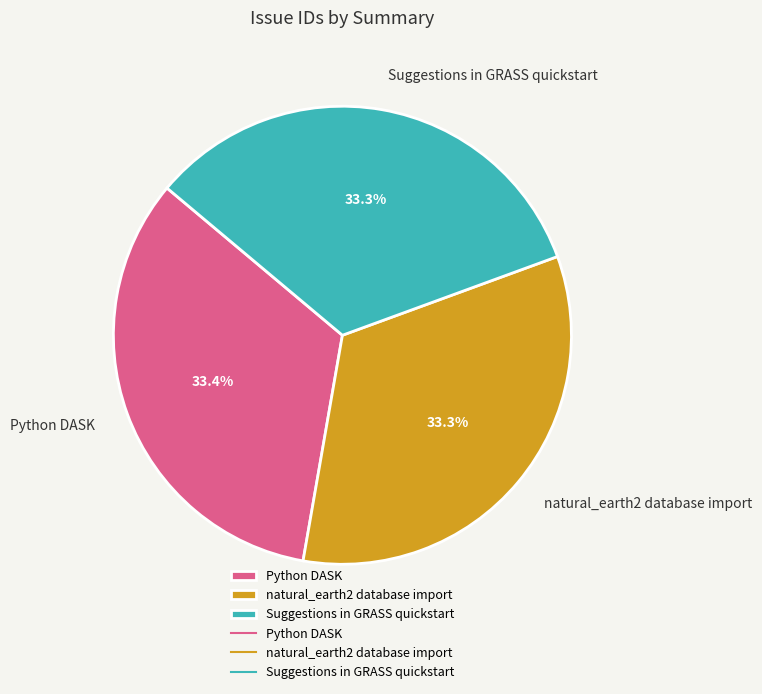

What is the total percentage of Suggestions in GRASS quickstart and natural_earth2 database import?

66.6%